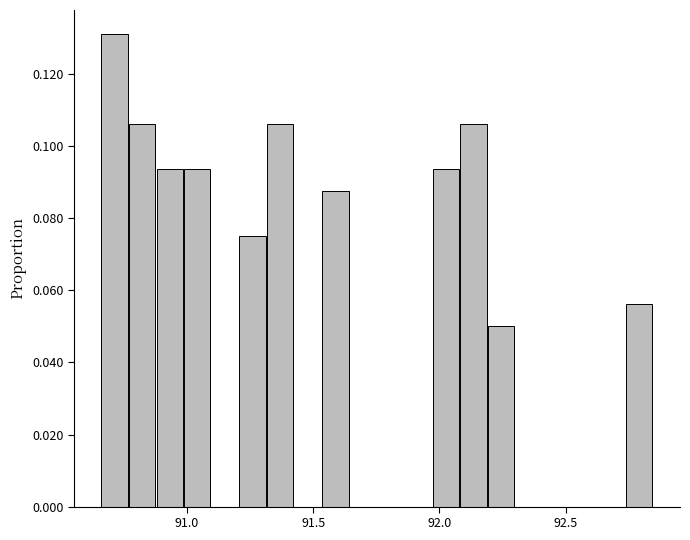

Around what value on the x-axis is the tallest bar? Give the approximate position of its centre, as read against the axis.

90.70